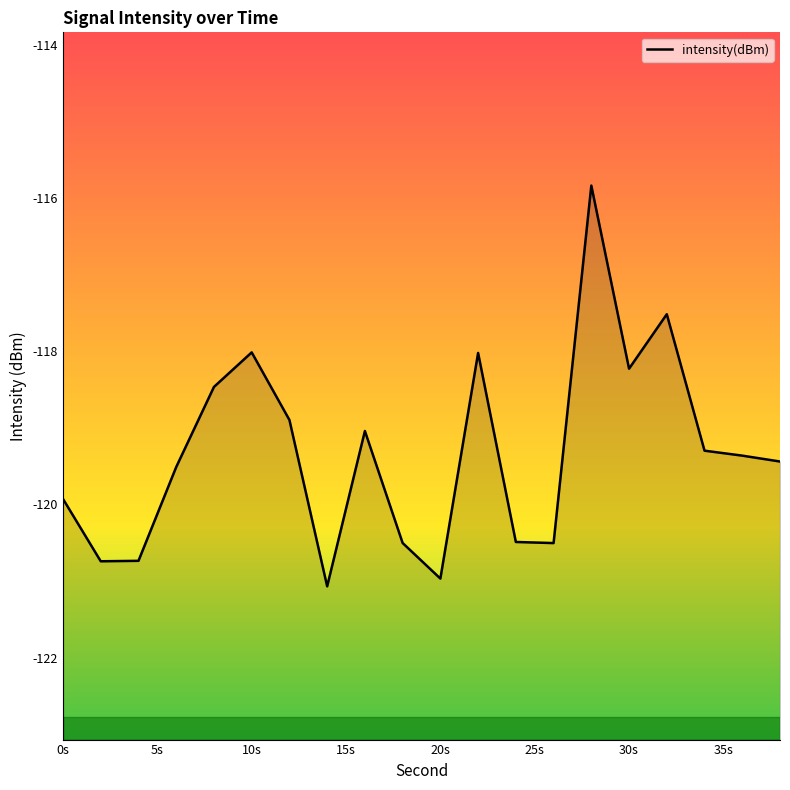

What is the smallest value displayed?

-121.1